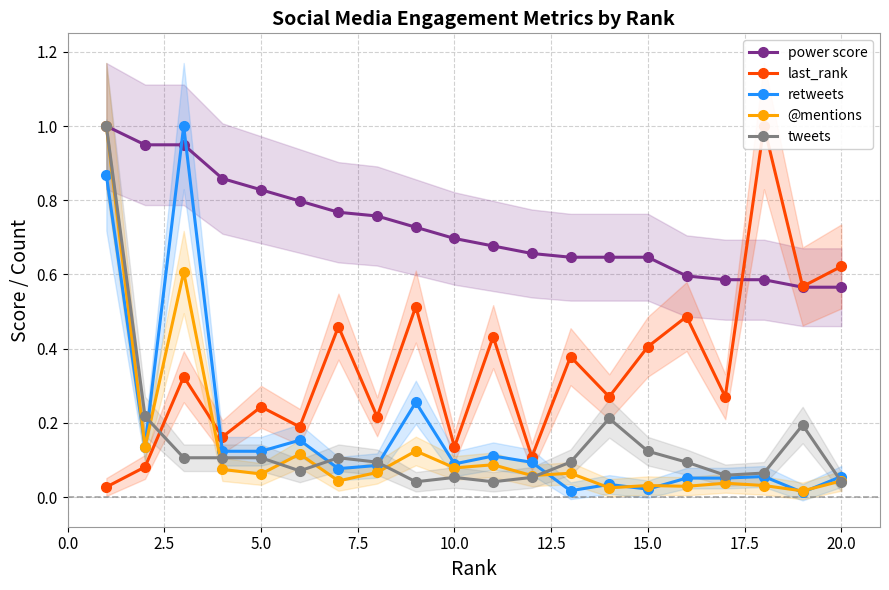

How many series are shown in this chart?

5